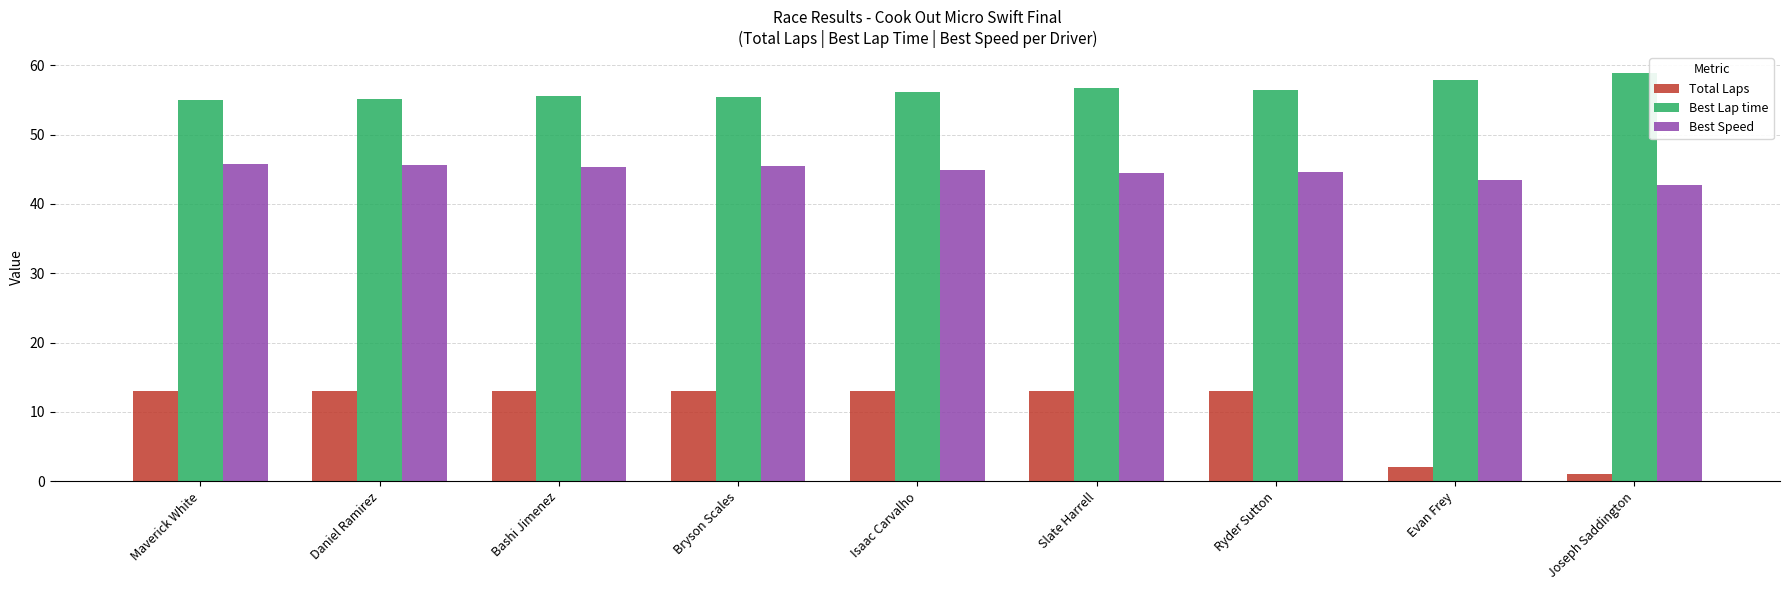

What is the difference between the highest and lowest values at Bryson Scales?

42.4